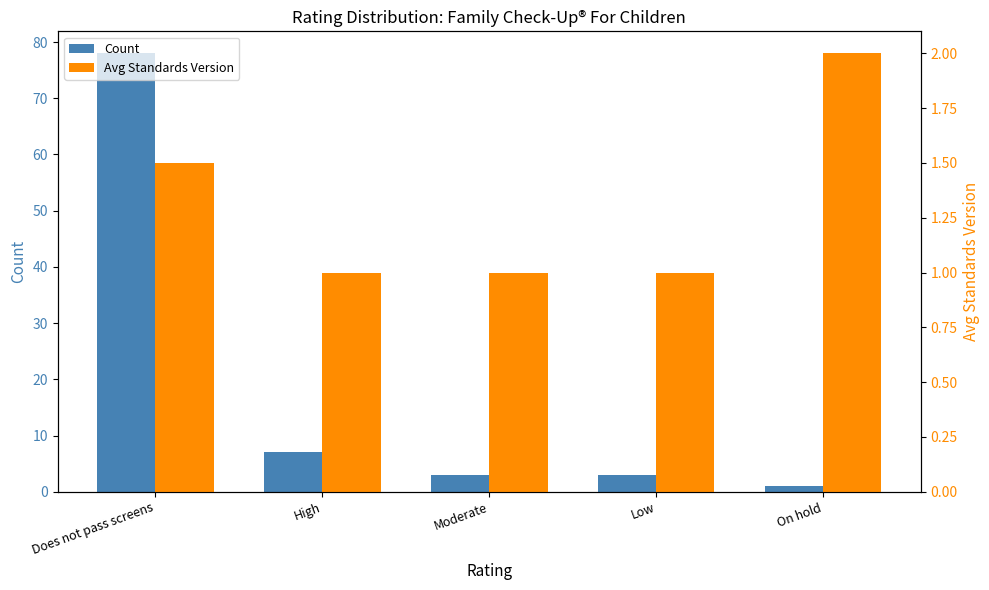

Which series has the widest spread of values?

Count